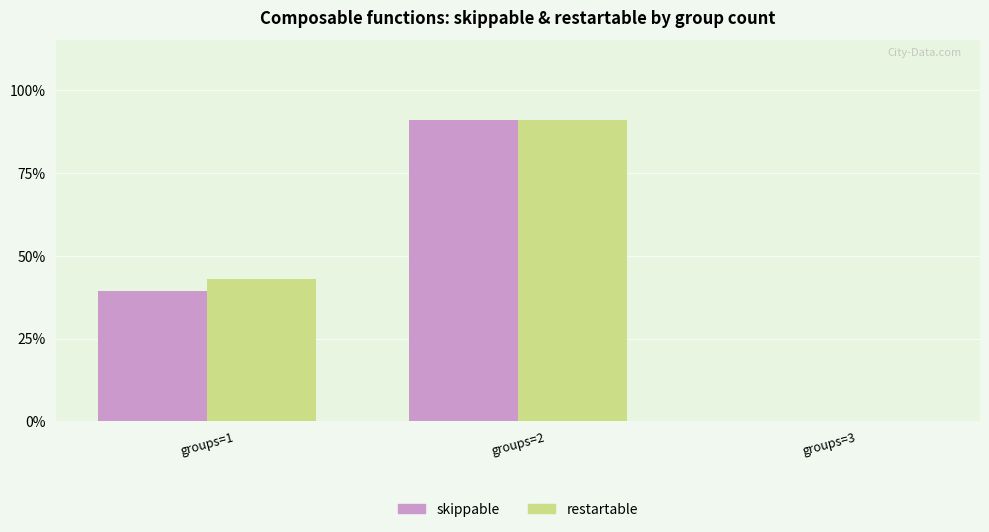

What is the difference between the second highest and minimum values in the skippable series?

0.4